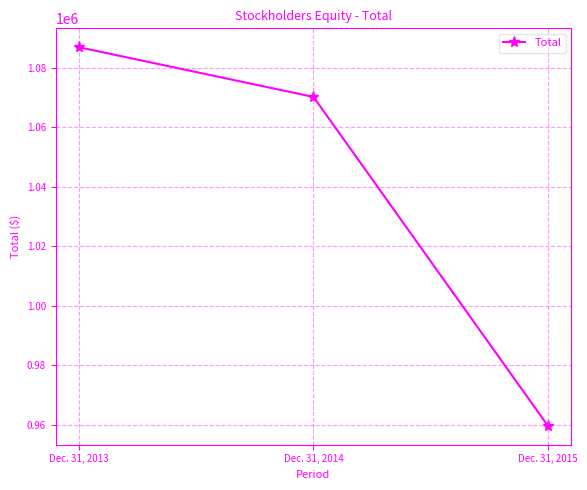

At which label does the data first exceed 1070199?

Dec. 31, 2013